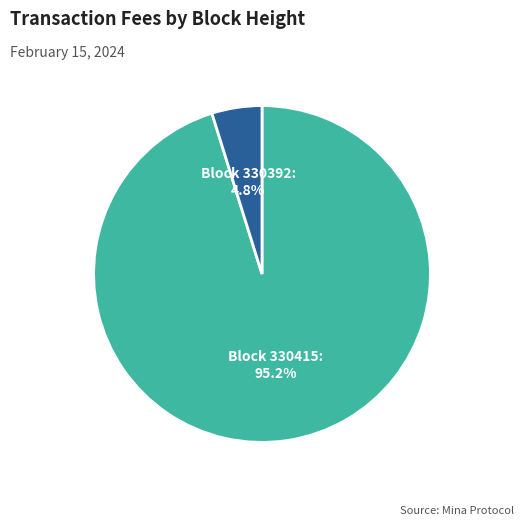

Rank the categories by value from lowest to highest.

Block 330392, Block 330415